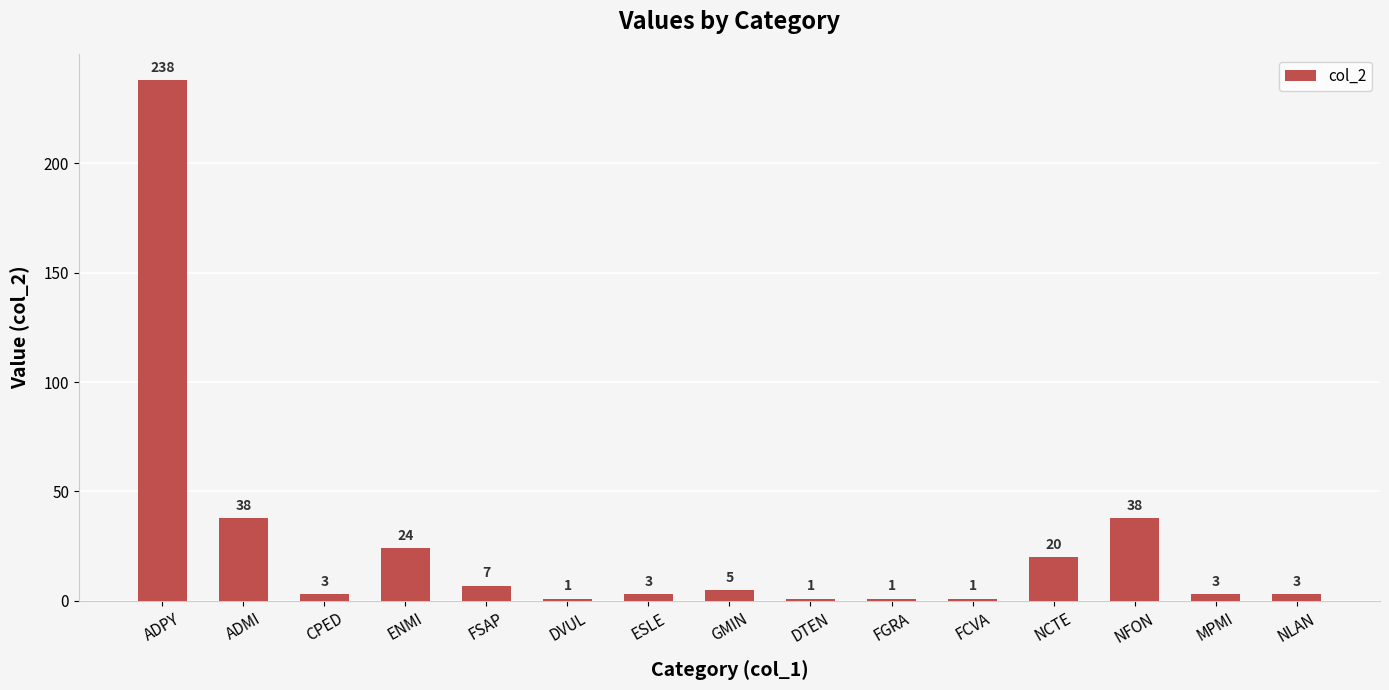

What is the change in value from GMIN to FGRA?

-4